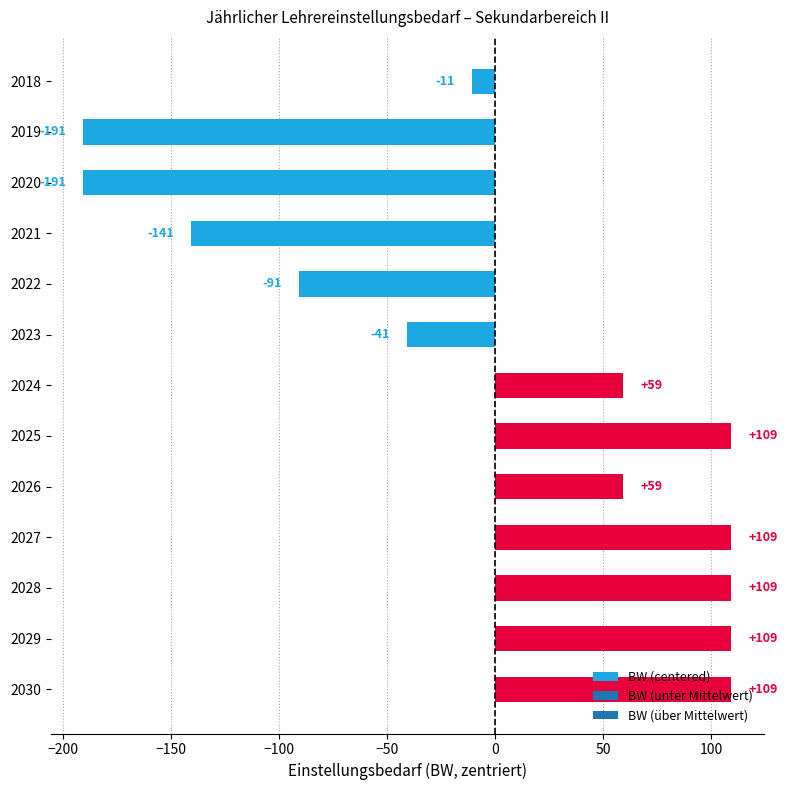

How many bars are there in total?

13